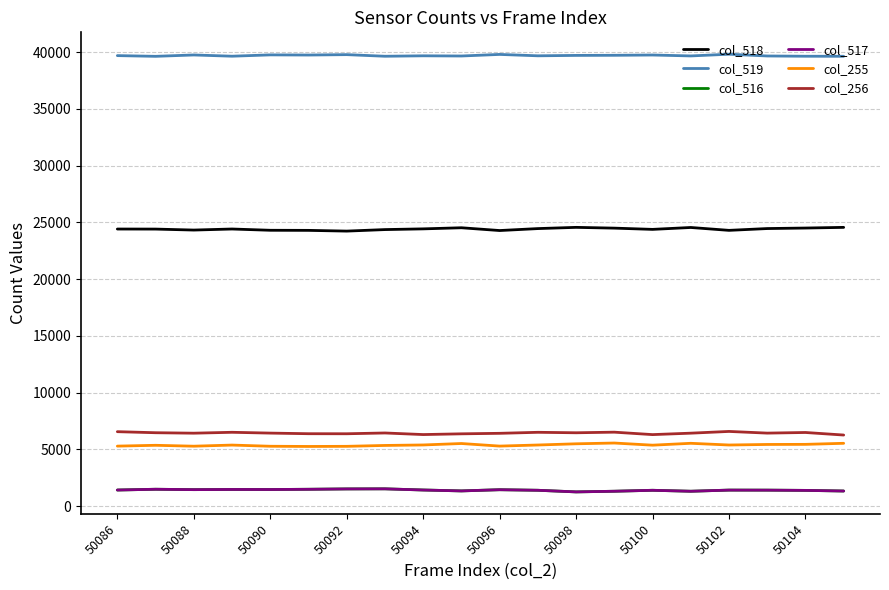

True or false: col_255 and col_518 cross at least once.

False